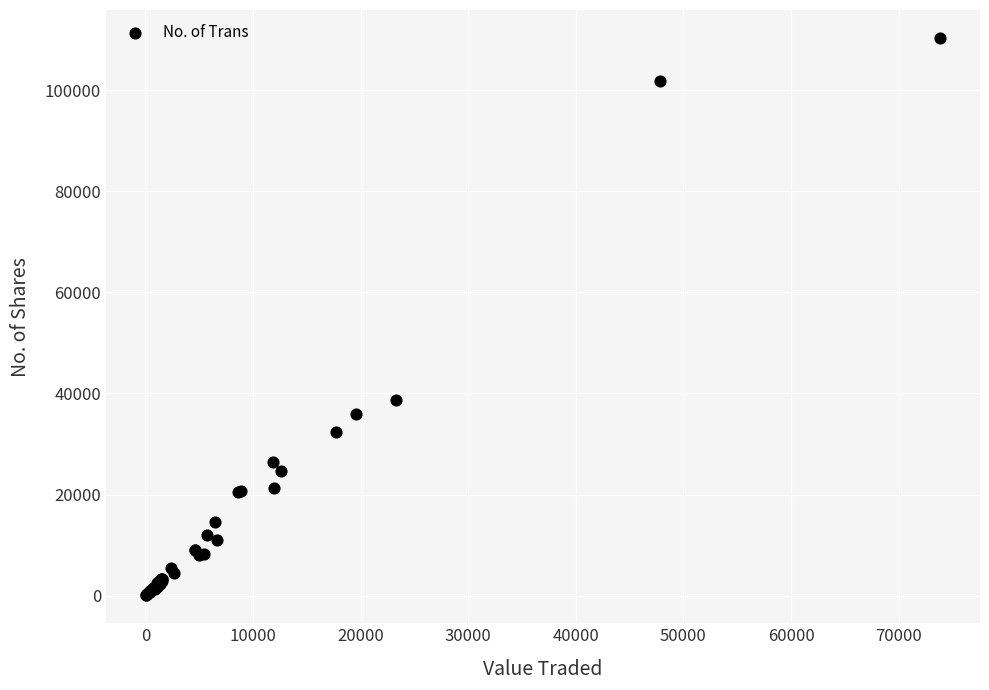

What Y value in the scatter plot is closest to 55185?

38738